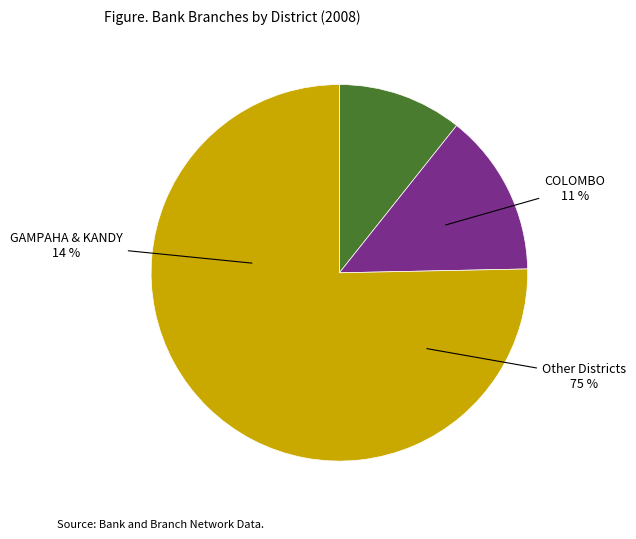

Is it true that KURUNEGALA is 19% of the pie?

False